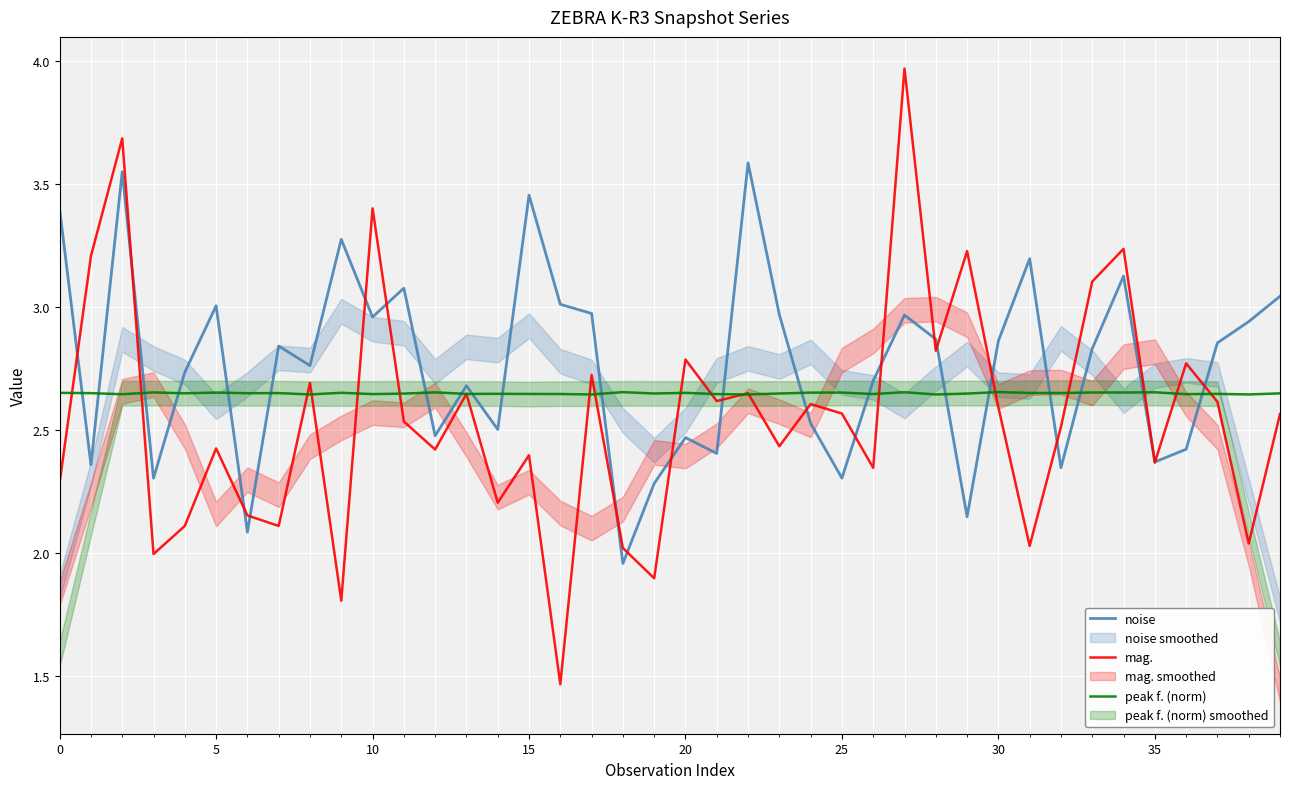

At which category does peak f. (norm) reach its first local peak?

10